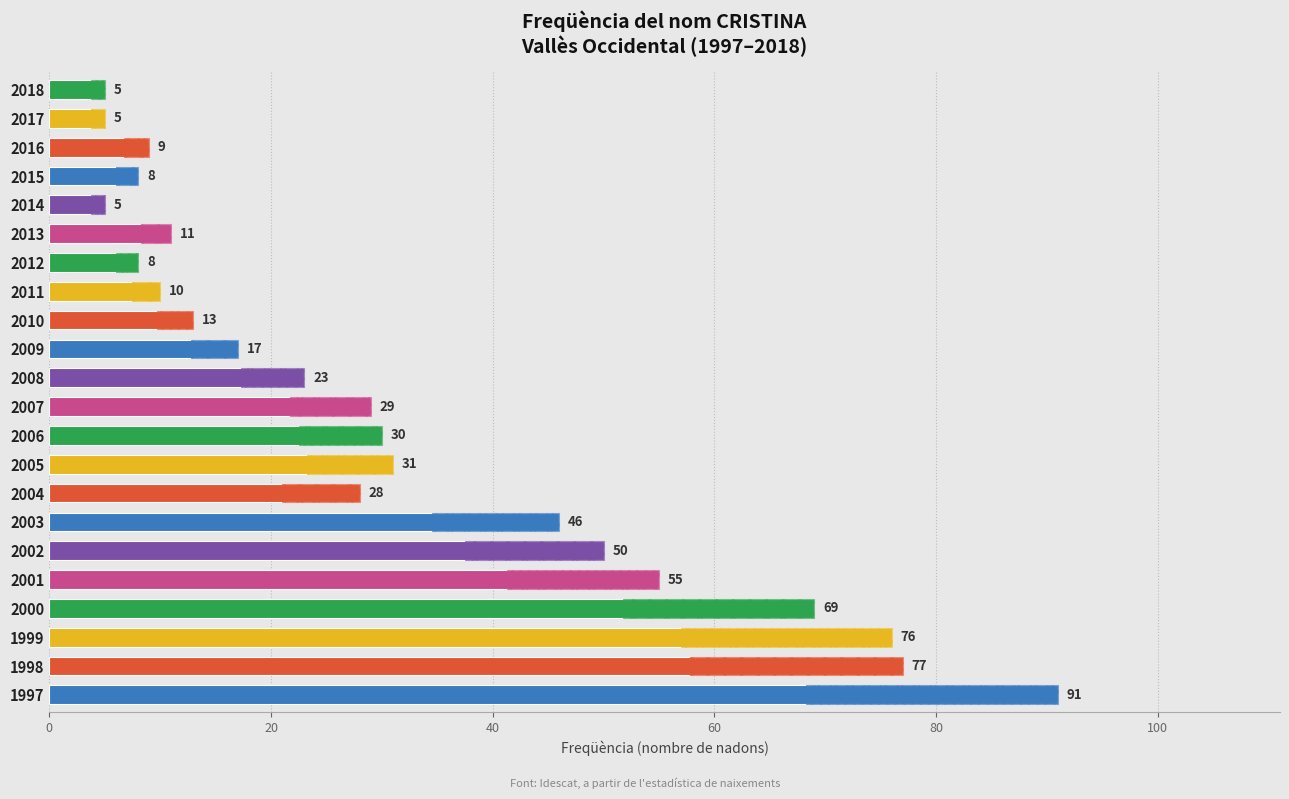

True or false: the data shows 12 at 2009.

False